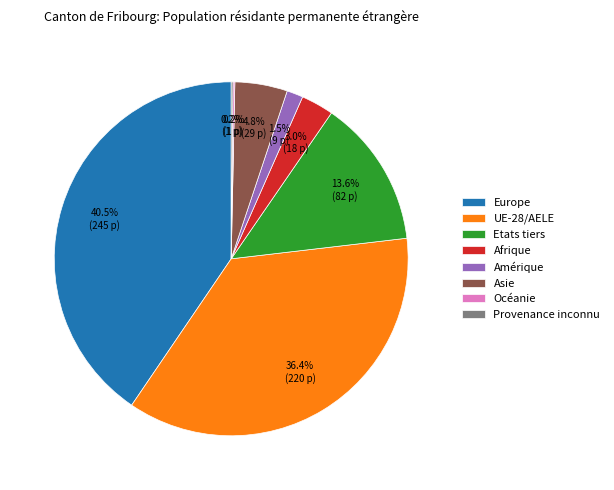

What is the largest slice in the pie chart?

Europe